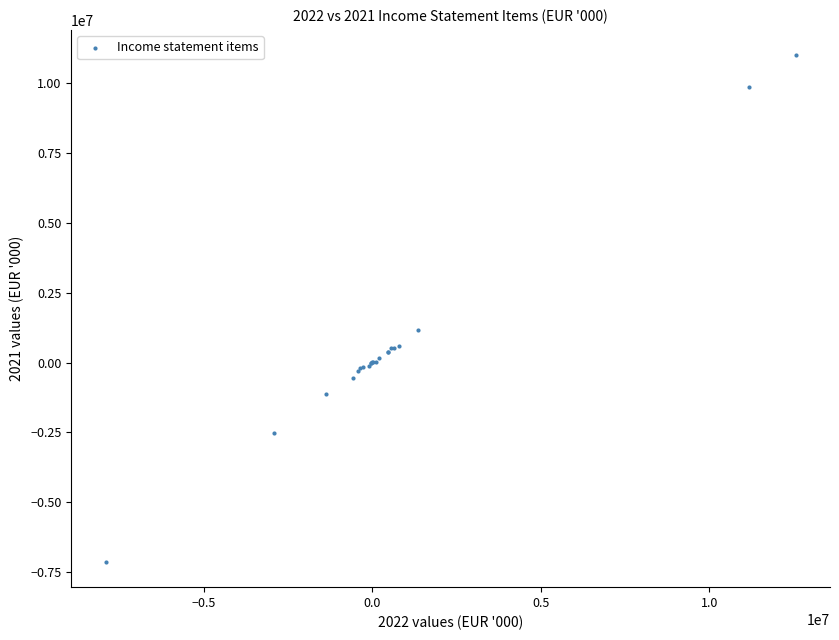

What Y value in the scatter plot is closest to 1933002?

1159520